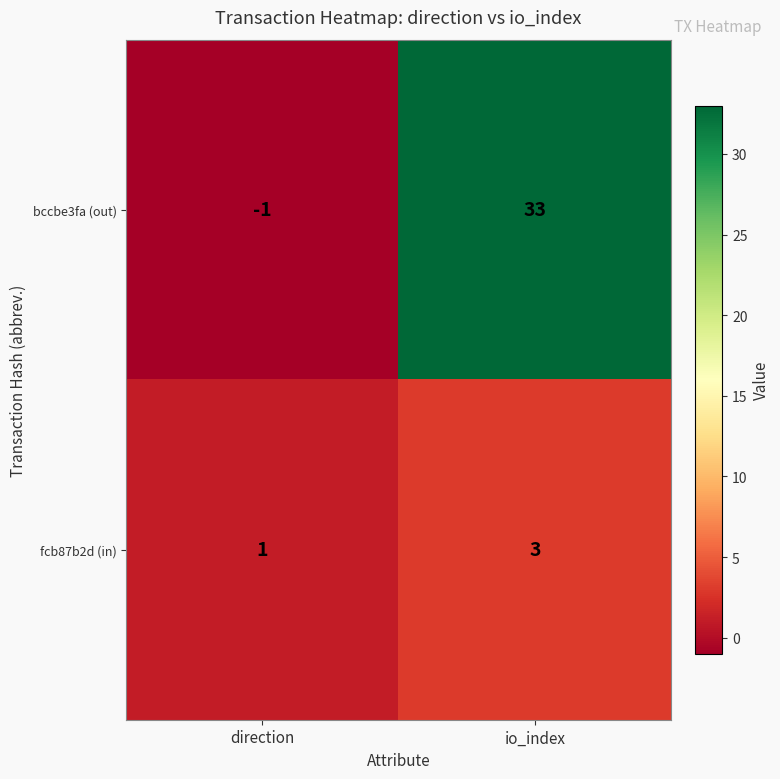

List the series in order of their peak value, lowest first.

fcb87b2d (in), bccbe3fa (out)